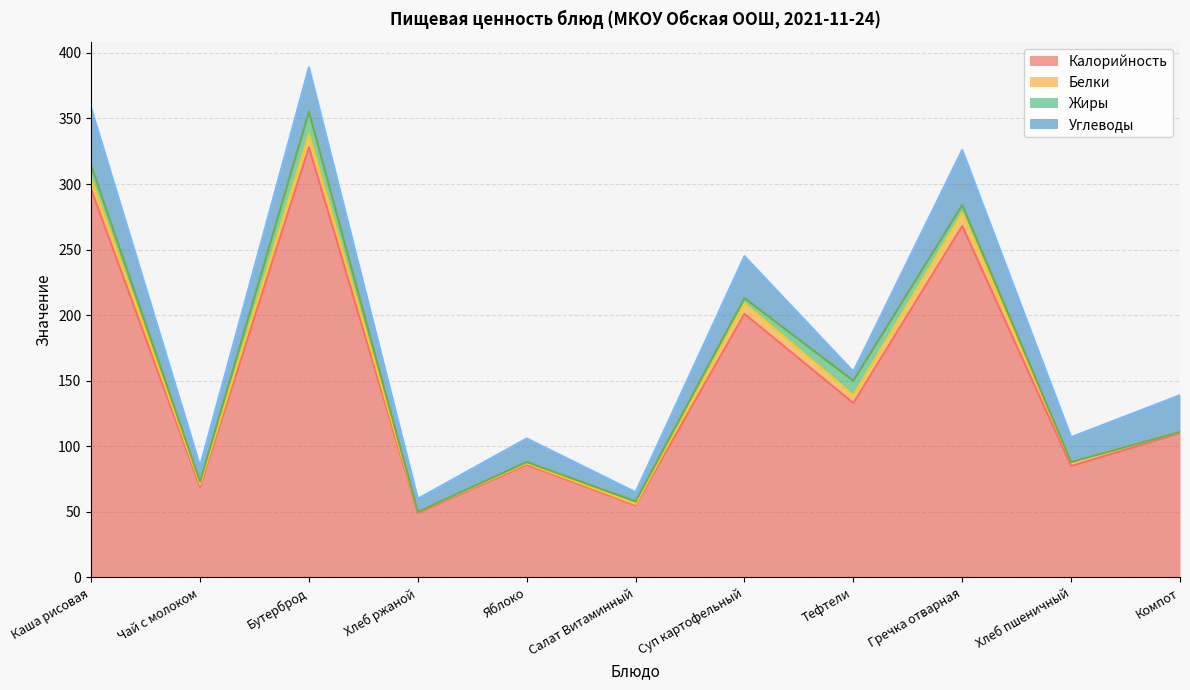

At which label does Углеводы first exceed 19?

Каша рисовая